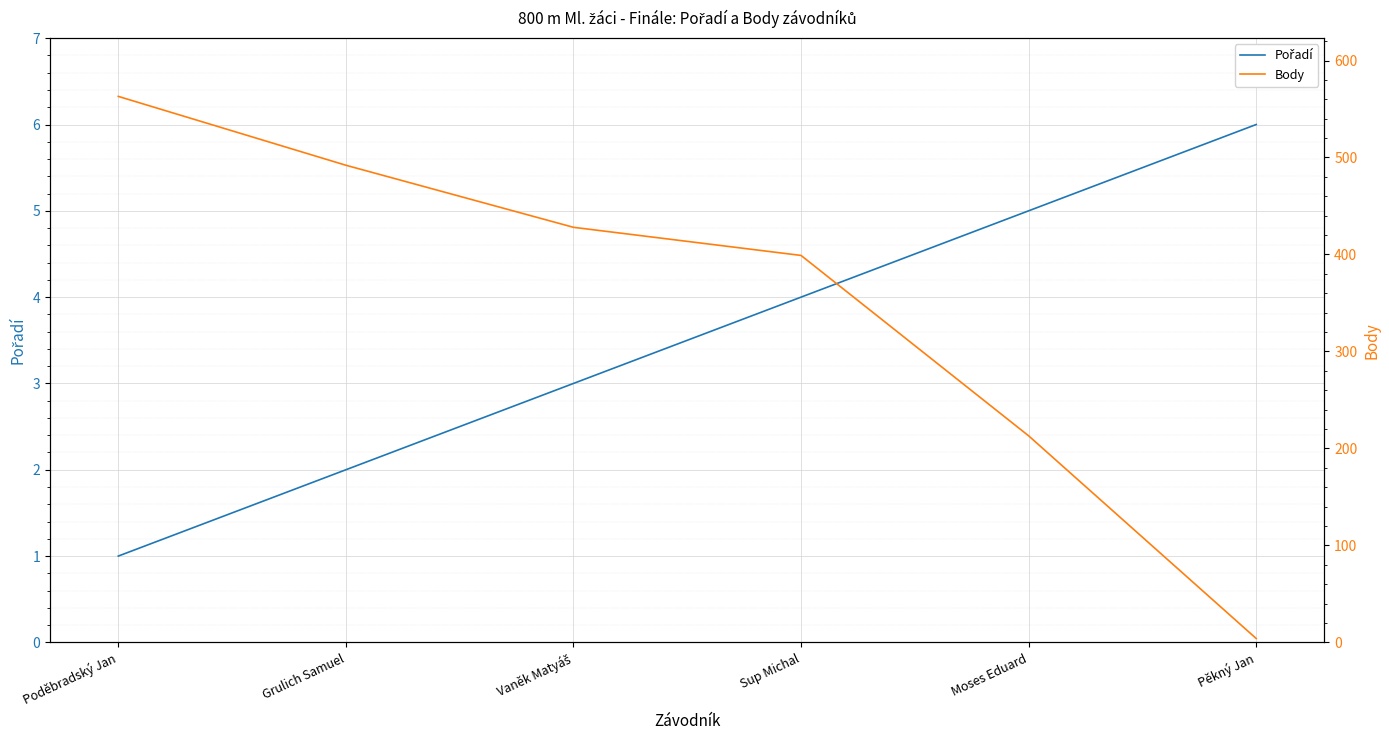

Between Grulich Samuel and Vaněk Matyáš, which series saw the biggest shift?

Body